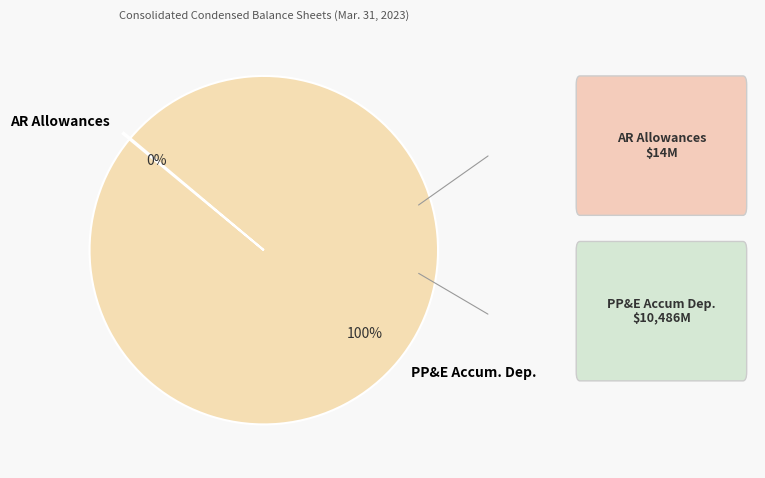

What is the largest slice in the pie chart?

PP&E Accum. Dep.